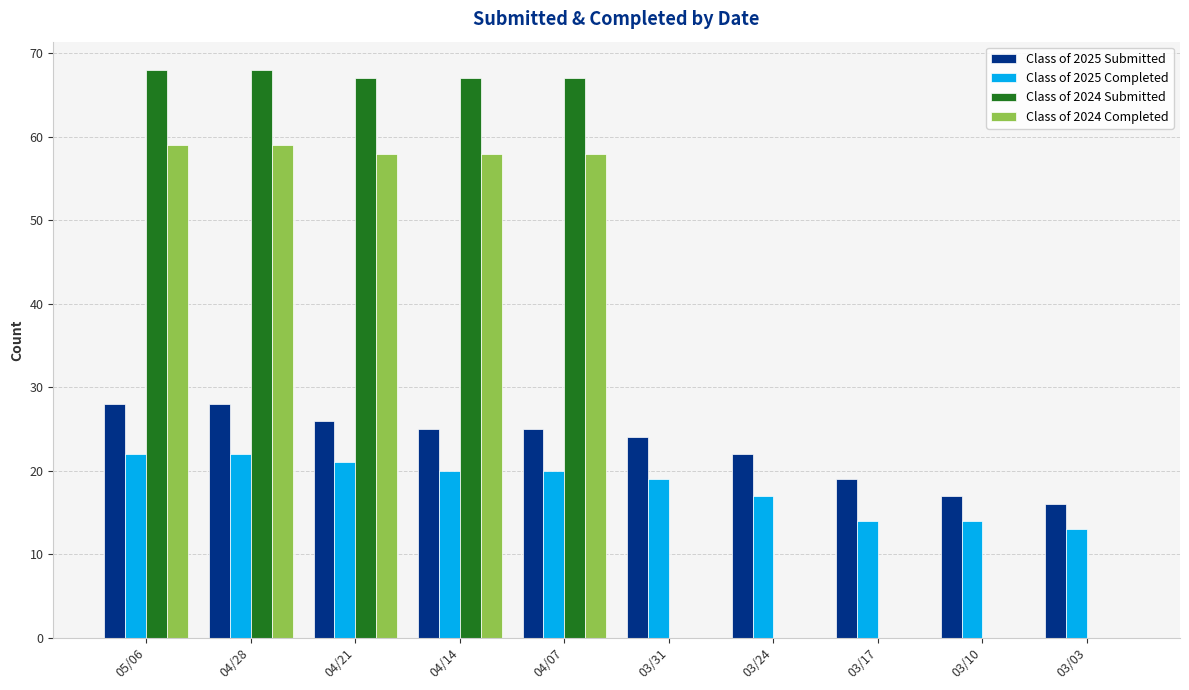

What is the greatest value displayed?

68